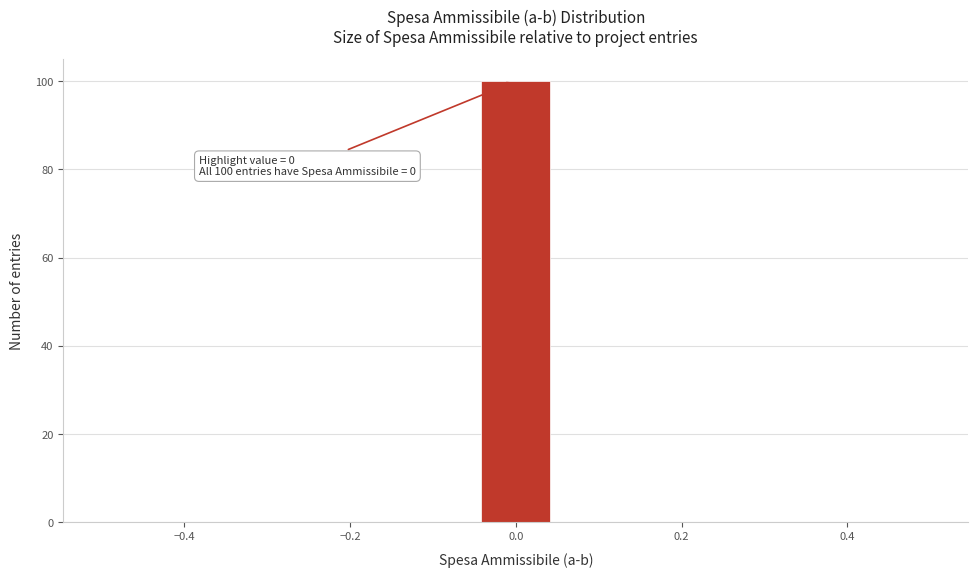

Over which range of the x-axis is the bar tallest?

-0.04 to 0.04